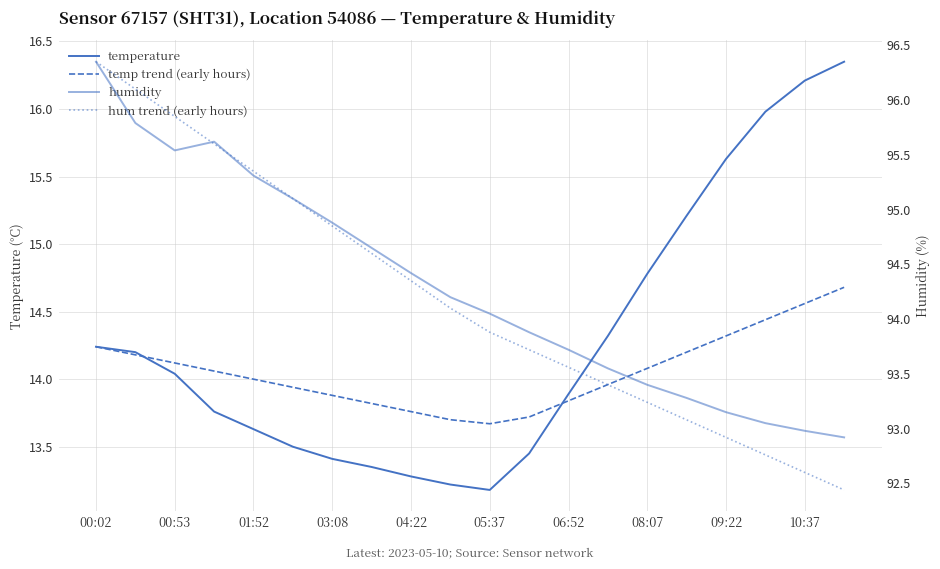

At which label does humidity first exceed 94?

00:02